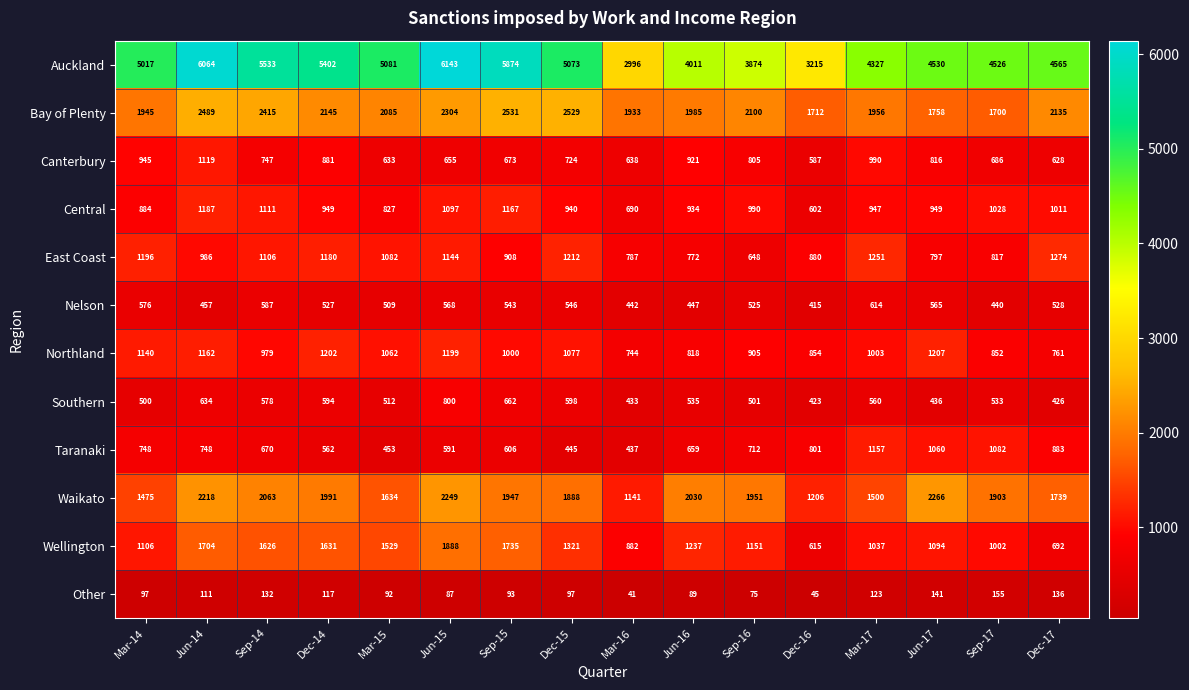

At how many categories does at least one series exceed 3774?

14